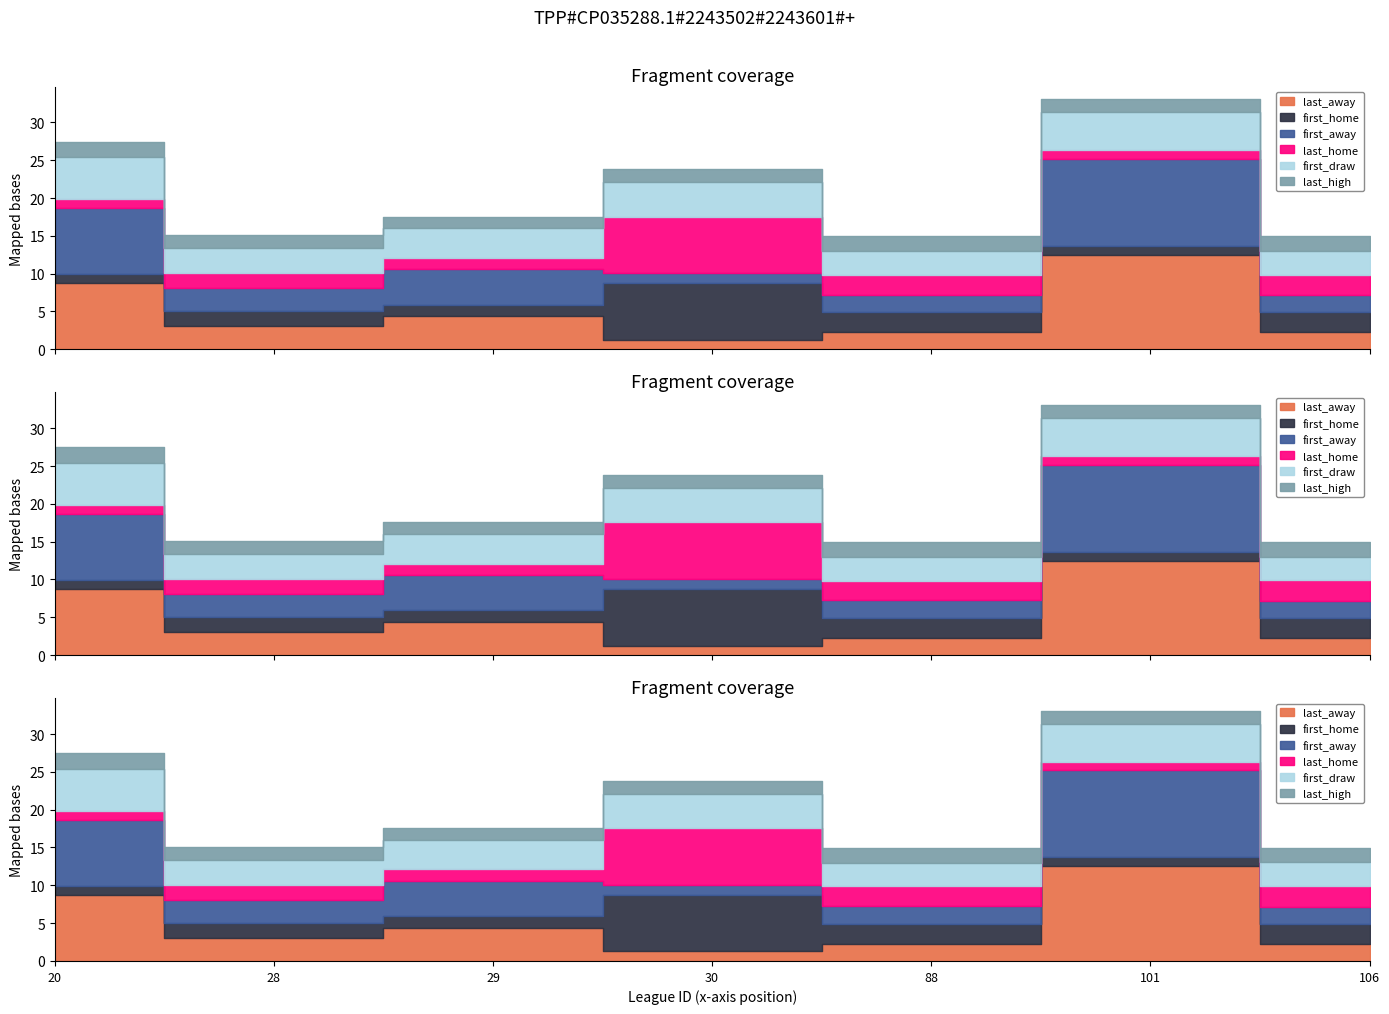

At how many categories does at least one series exceed 12?

1